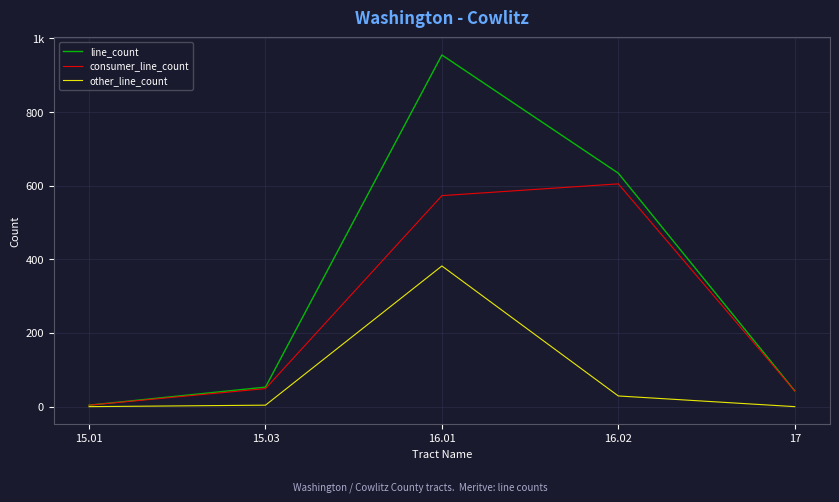

Reading left to right, what are all the values shown in this chart?

line_count: 15.01=4	15.03=53	16.01=955	16.02=634	17=43
consumer_line_count: 15.01=4	15.03=49	16.01=573	16.02=605	17=43
other_line_count: 15.01=0	15.03=4	16.01=382	16.02=29	17=0